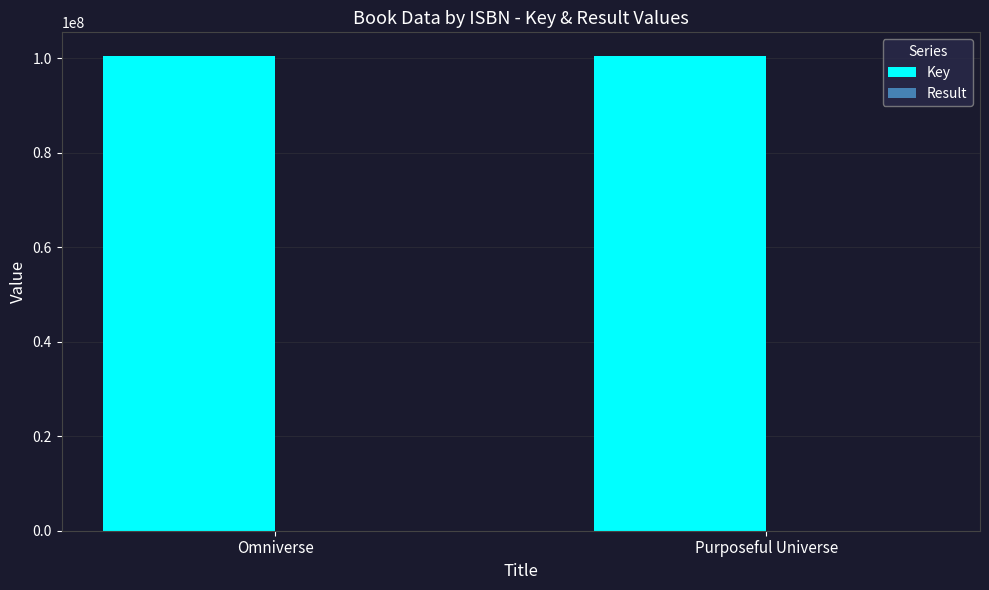

What is the spread (max minus min) of values at Omniverse?

100437399